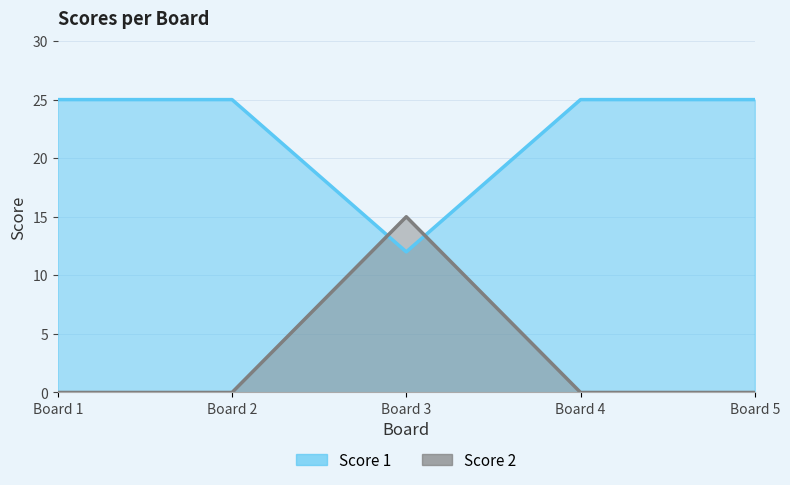

What is the value of the Score 1 point at the 4th from the left?

25